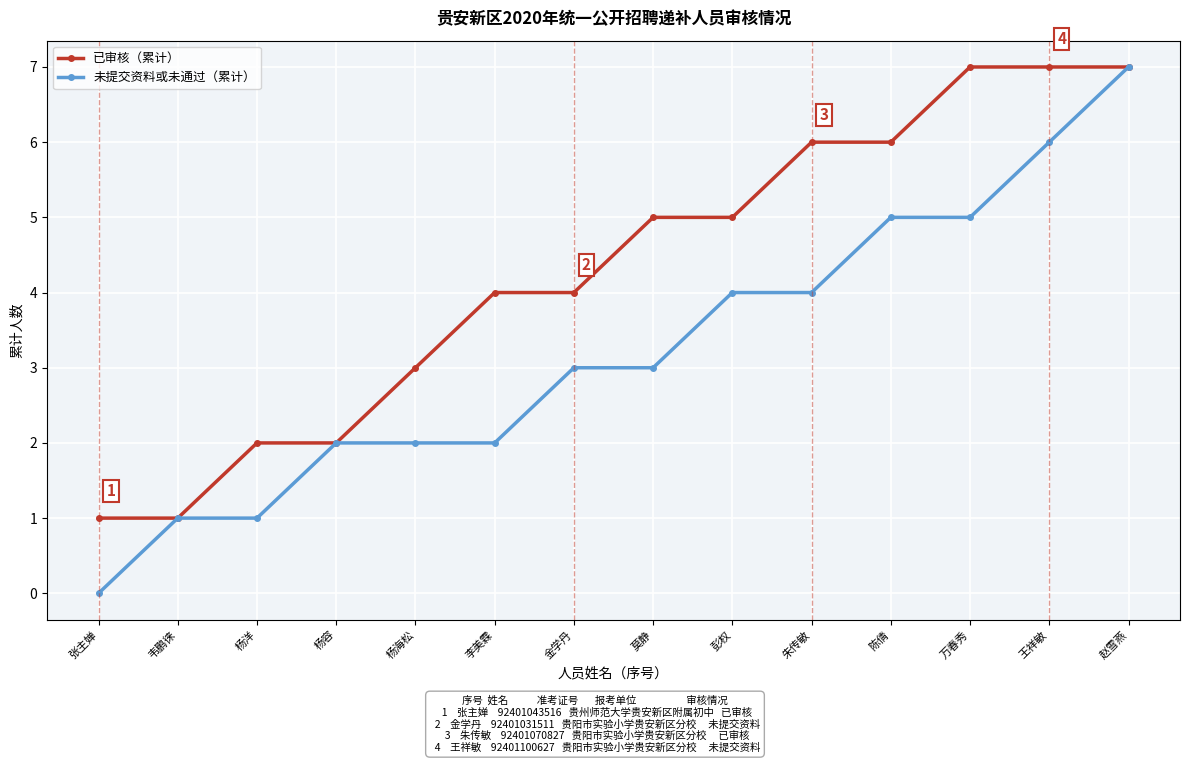

The value of 未提交资料或未通过（累计） at 杨容 is 2. True or false?

True